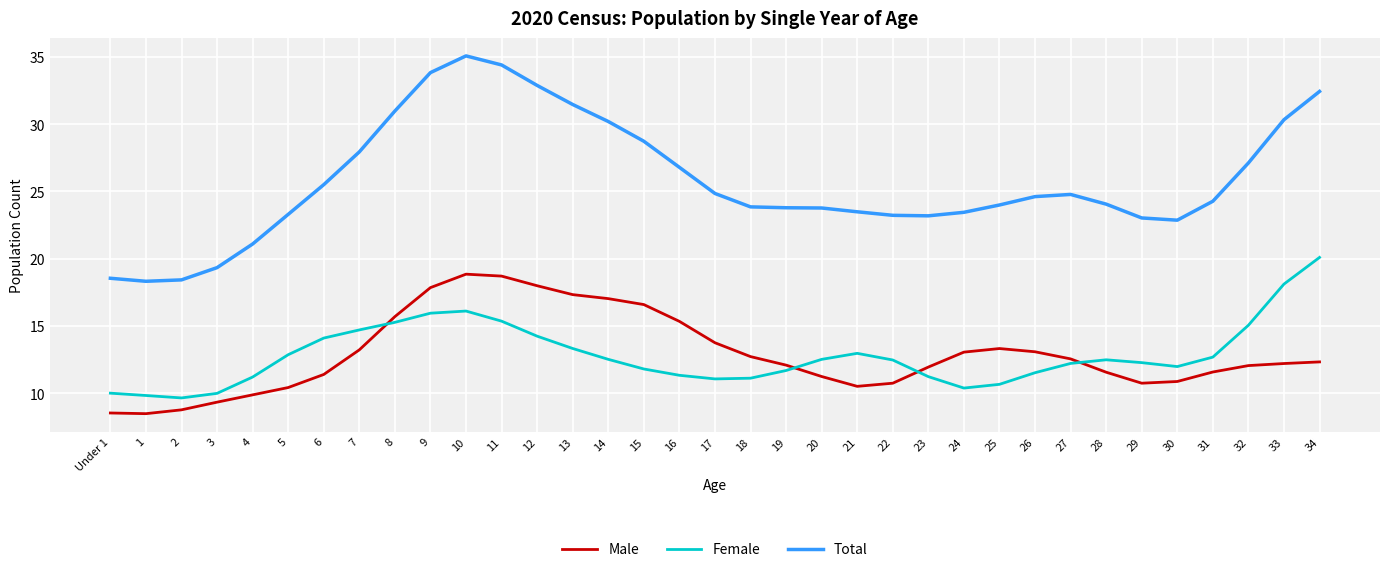

At 22, list the series in order from largest to smallest.

Total, Female, Male